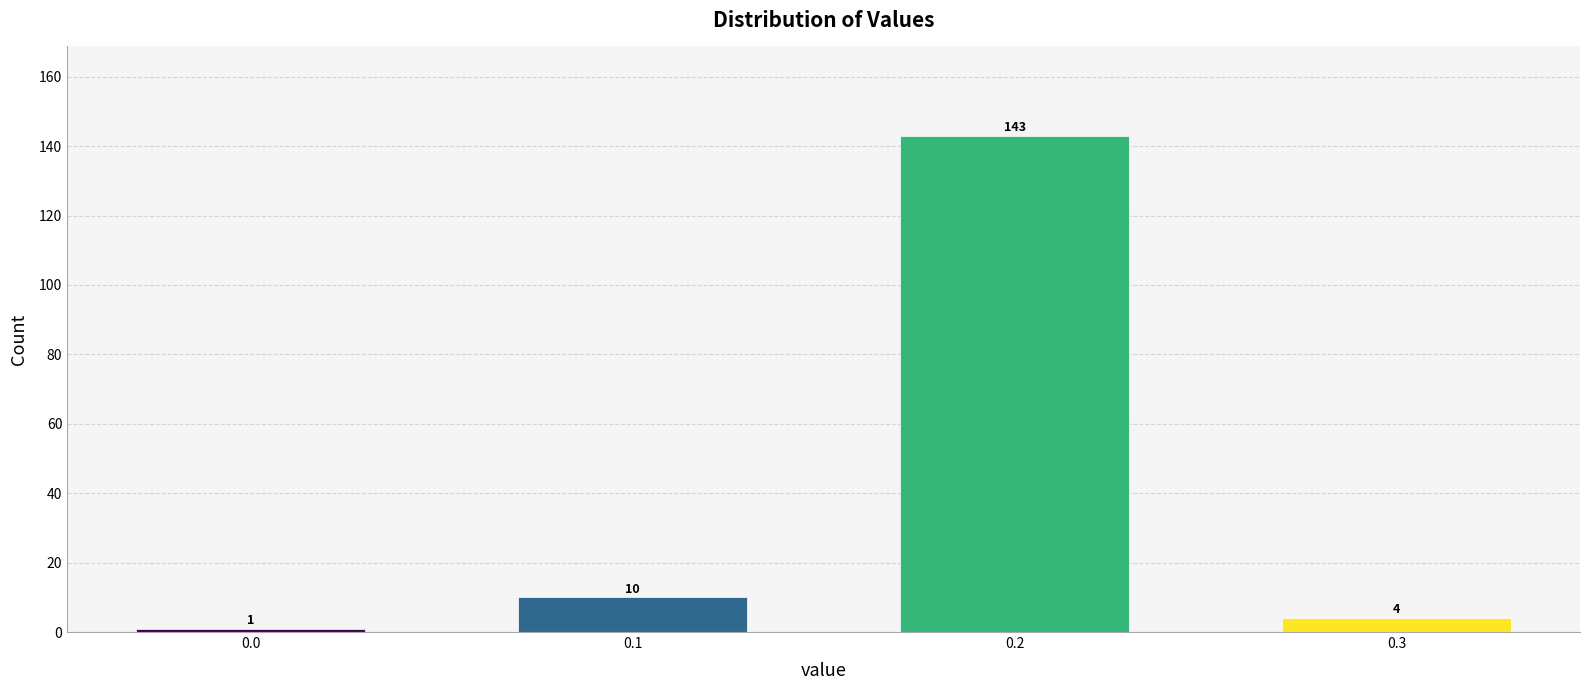

Reading left to right, what are all the values shown in this chart?

0.0=1	0.1=10	0.2=143	0.3=4